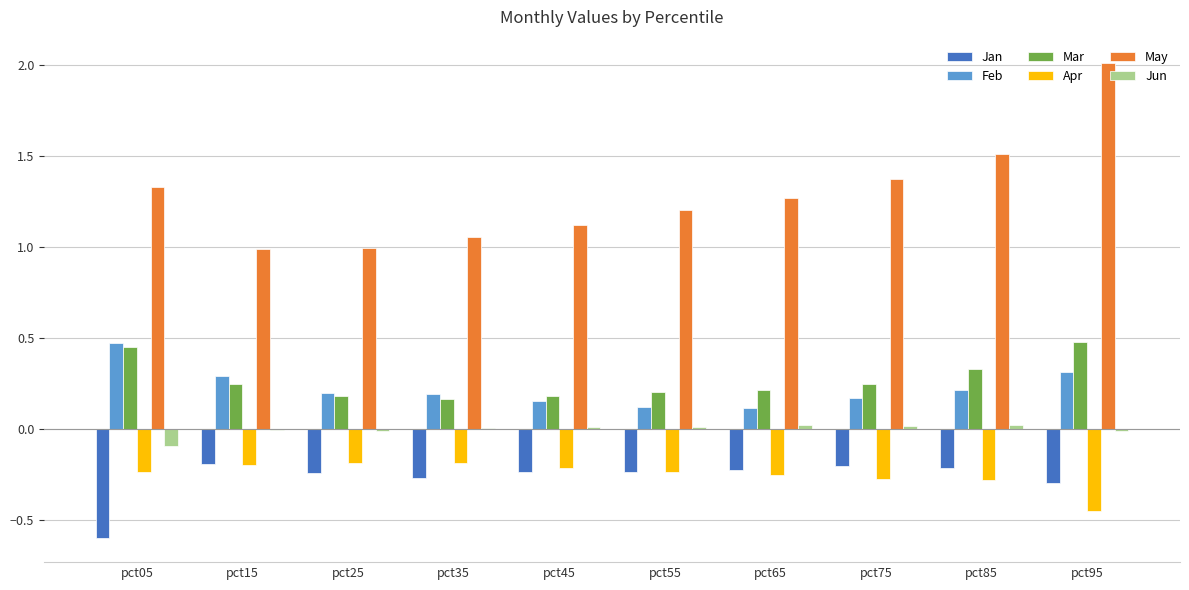

The value of Feb at pct75 is 0.2. True or false?

True